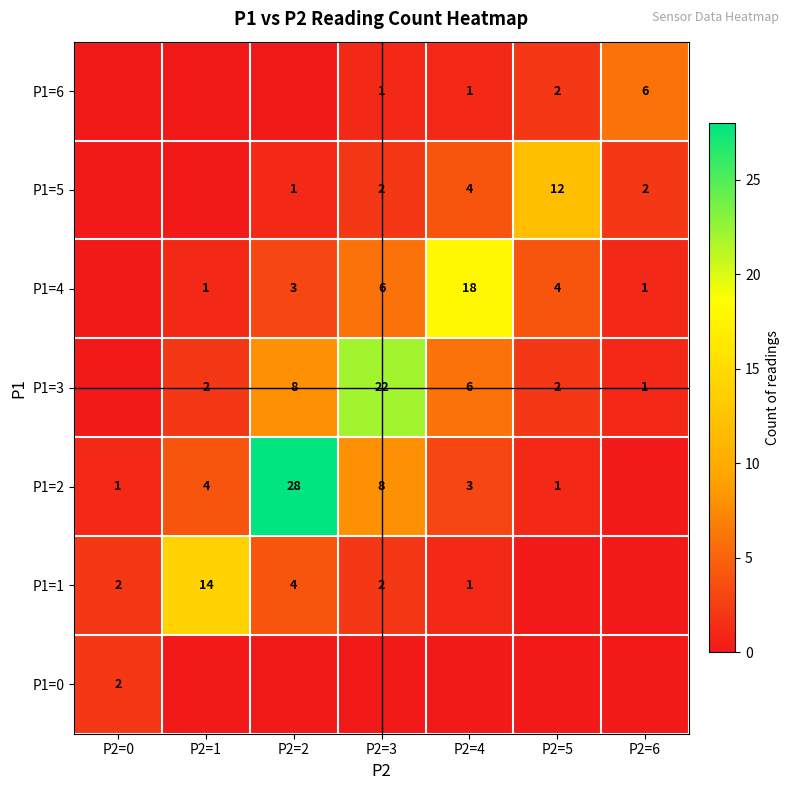

At how many categories does at least one series exceed 15?

3